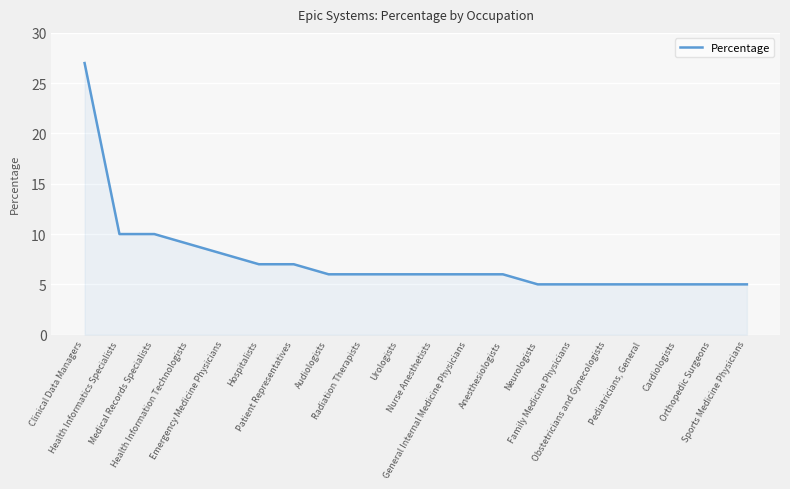

Read the value at Emergency Medicine Physicians.

8